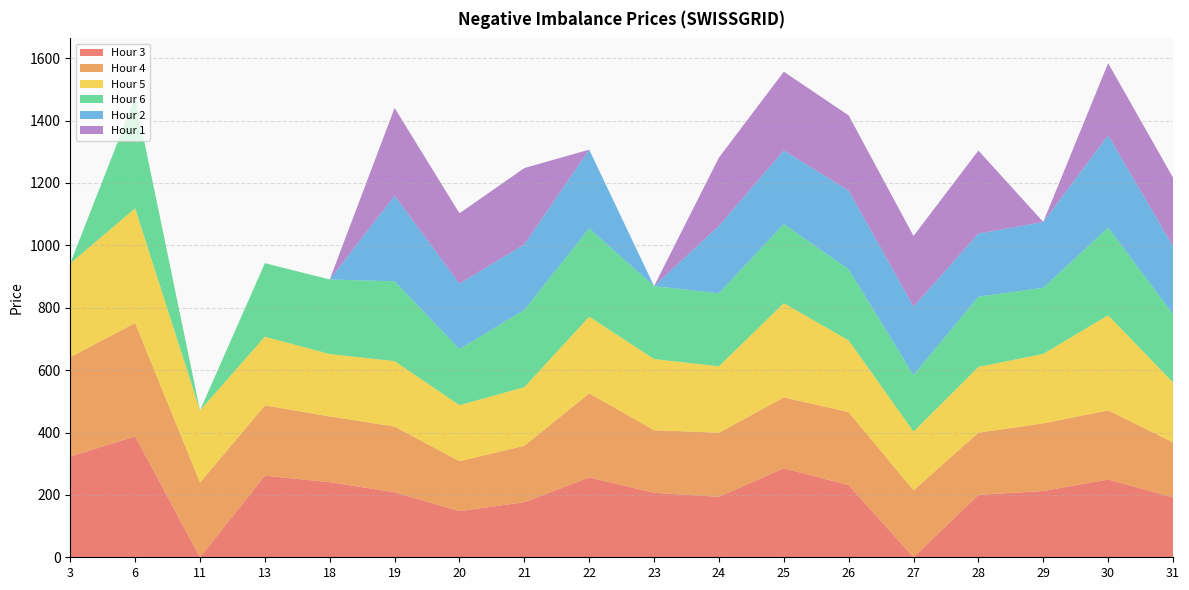

Reading left to right, extract all data points from this chart.

Hour 3: 3=323.0	6=387.8	11=0.0	13=261.6	18=240.8	19=208.5	20=147.9	21=176.7	22=256.1	23=206.9	24=194.0	25=285.3	26=231.4	27=0.0	28=200.1	29=212.5	30=249.3	31=192.0
Hour 4: 3=318.6	6=363.4	11=239.7	13=225.4	18=210.8	19=210.6	20=160.0	21=180.9	22=269.5	23=200.7	24=205.2	25=227.4	26=234.1	27=214.8	28=199.4	29=216.9	30=221.6	31=176.6
Hour 5: 3=300.8	6=367.7	11=231.2	13=220.2	18=200.0	19=209.9	20=179.7	21=187.7	22=246.0	23=227.9	24=213.0	25=302.0	26=230.0	27=188.1	28=210.8	29=222.7	30=305.0	31=192.0
Hour 6: 3=0.0	6=355.6	11=0.0	13=235.8	18=239.1	19=256.0	20=179.8	21=247.7	22=282.7	23=234.0	24=234.2	25=253.6	26=228.1	27=181.3	28=225.2	29=211.8	30=281.3	31=219.1
Hour 2: 3=0.0	6=0.0	11=0.0	13=0.0	18=0.0	19=274.1	20=210.0	21=210.2	22=252.6	23=0.0	24=215.9	25=236.1	26=252.0	27=219.3	28=202.4	29=211.2	30=295.5	31=217.6
Hour 1: 3=0.0	6=0.0	11=0.0	13=0.0	18=0.0	19=281.4	20=225.3	21=244.7	22=0.0	23=0.0	24=219.1	25=252.5	26=241.1	27=226.6	28=266.1	29=0.0	30=231.6	31=220.0